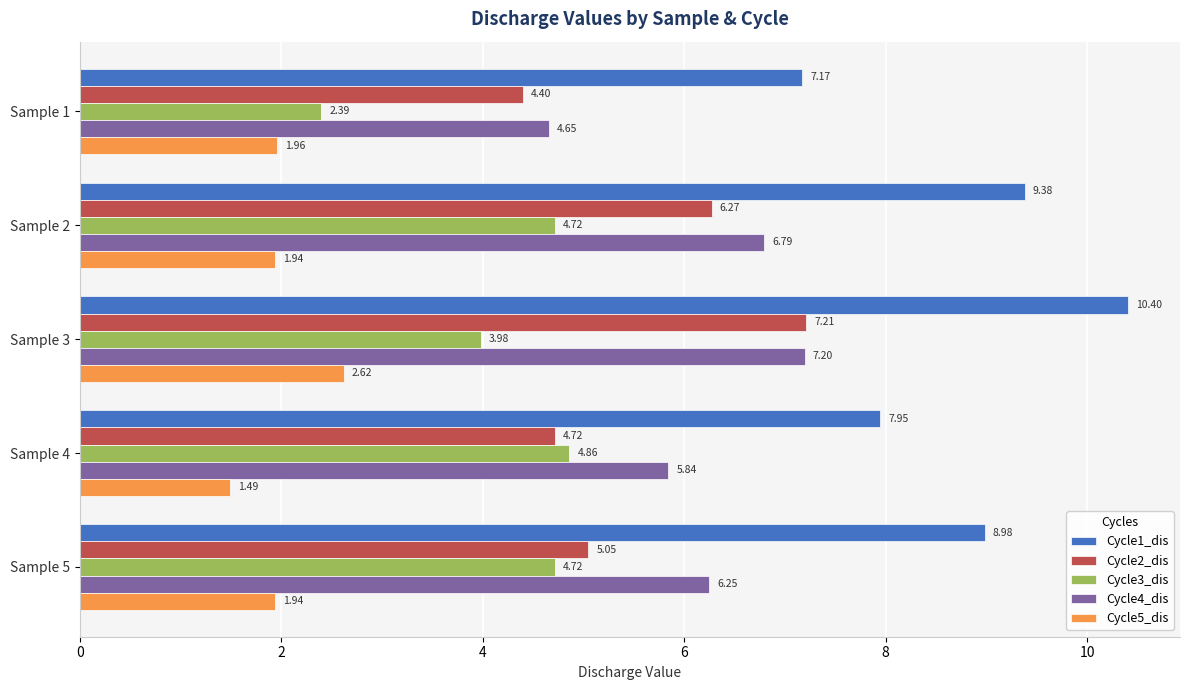

List the labels in order of Cycle1_dis value, smallest first.

Sample 1, Sample 4, Sample 5, Sample 2, Sample 3